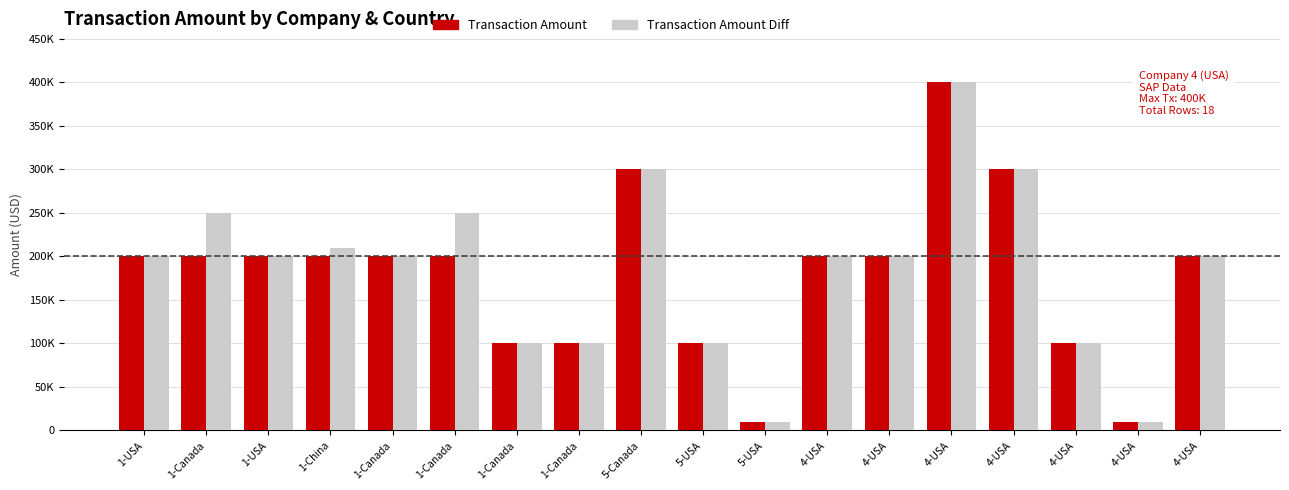

What value does the Transaction Amount Diff series have at 4-USA, to the nearest 50?

100000